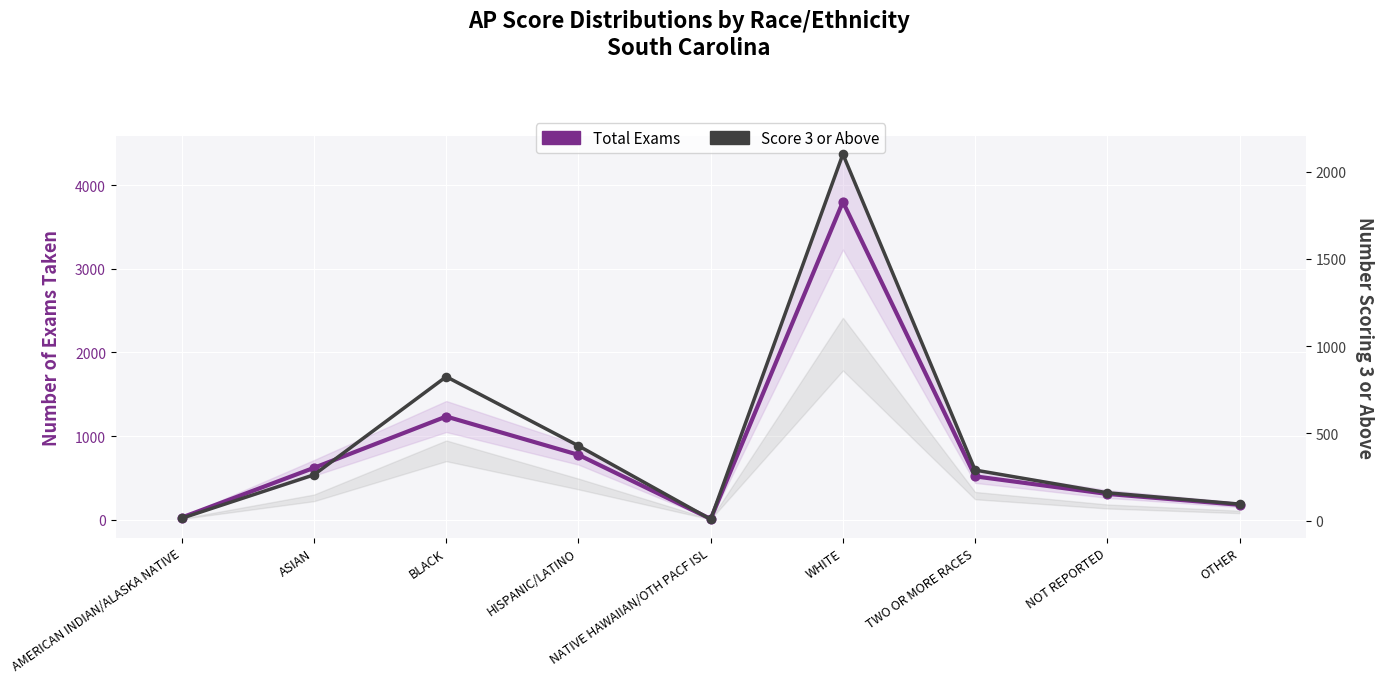

What are all the series names shown in the legend?

Total Exams, Score 3 or Above